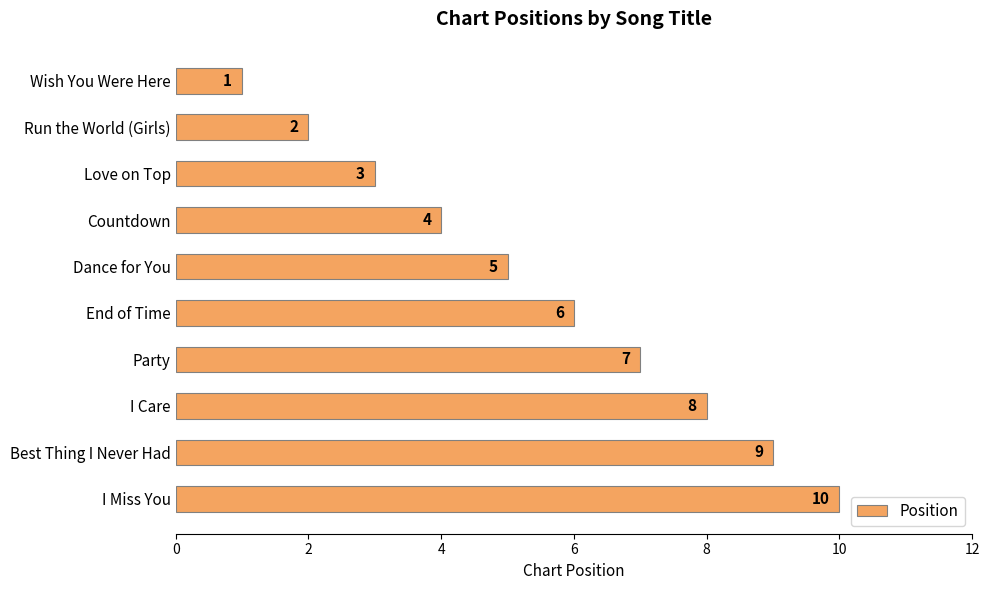

At which category does the chart reach its peak across all series?

I Miss You